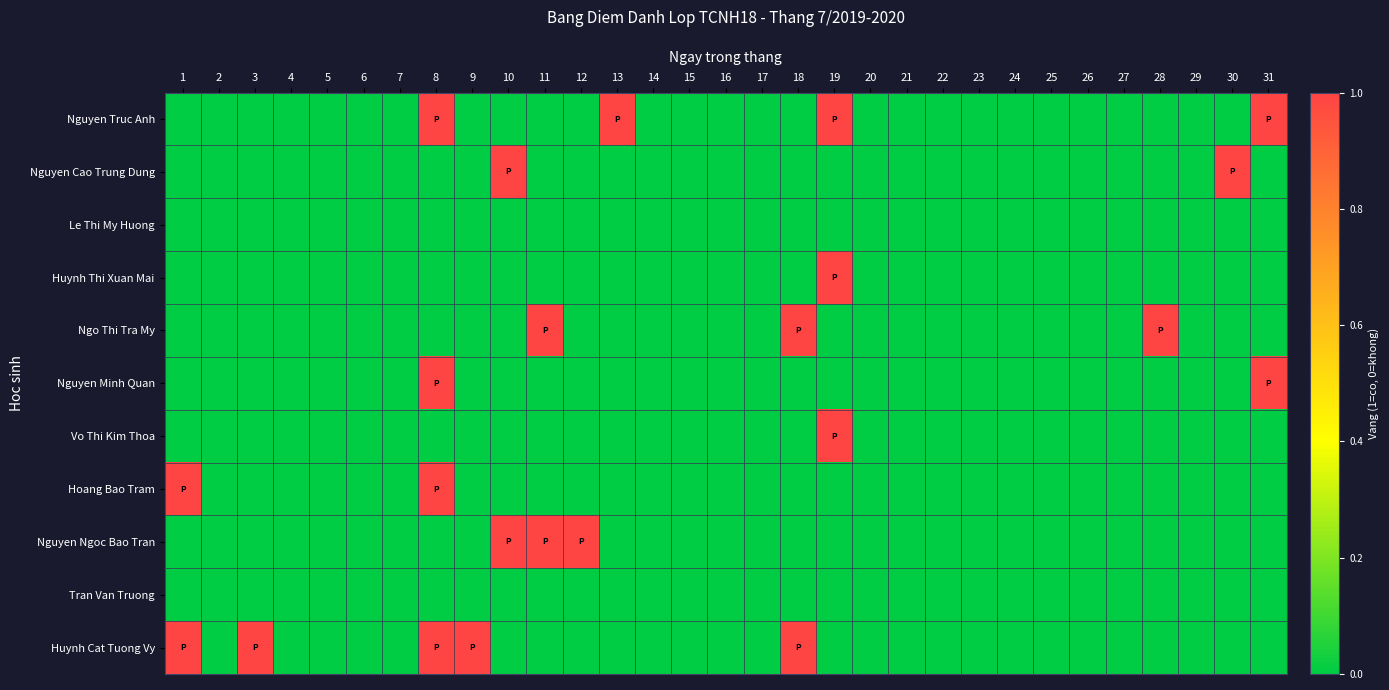

How many series are shown in this chart?

11